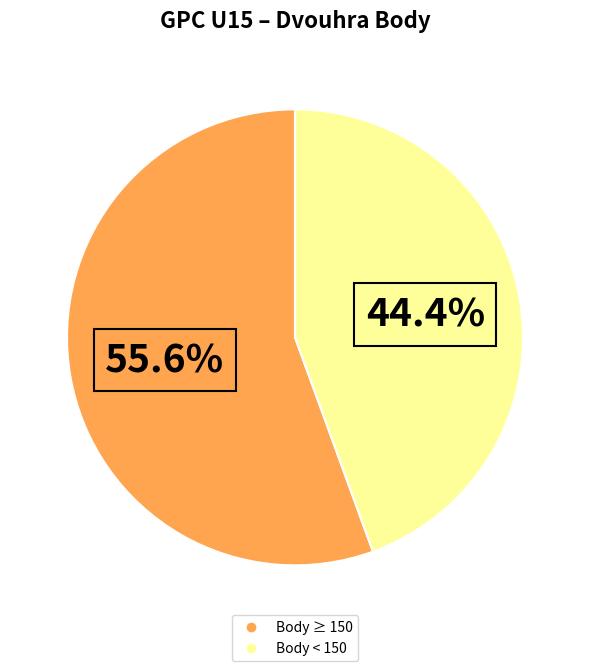

To the nearest percent, what is the average slice percentage?

50%